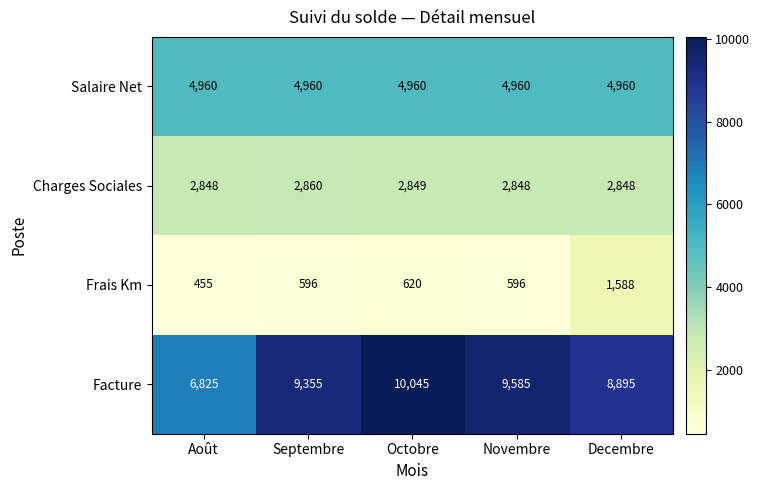

At Octobre, list the series in order from smallest to largest.

Frais Km, Charges Sociales, Salaire Net, Facture